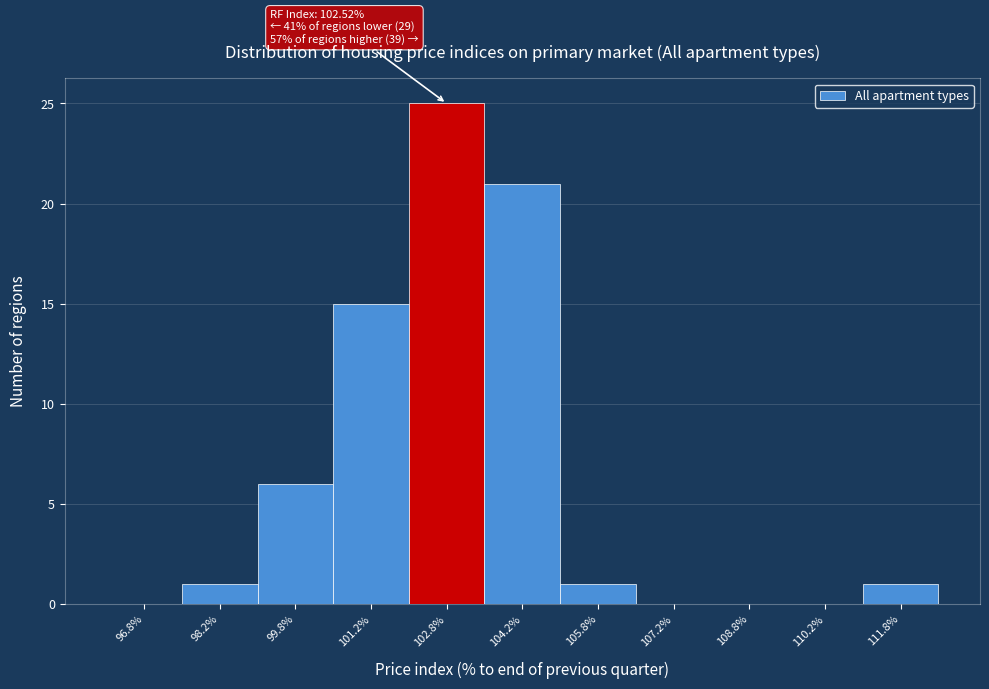

Over which range of the x-axis is the bar tallest?

102.0 to 103.5